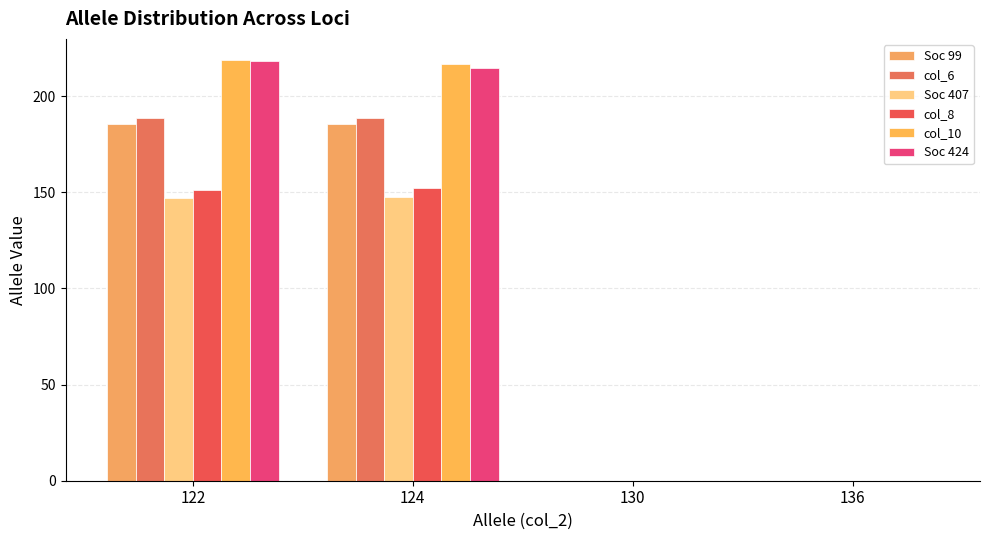

What is the maximum value shown in the chart?

218.8